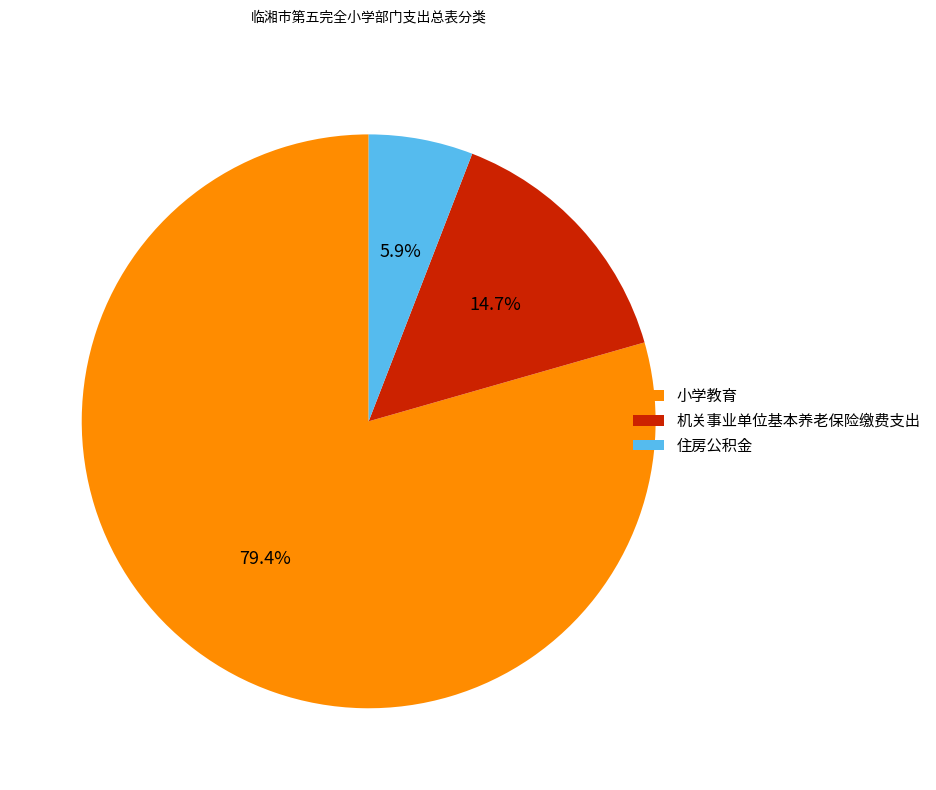

How many slices are in this pie chart?

3